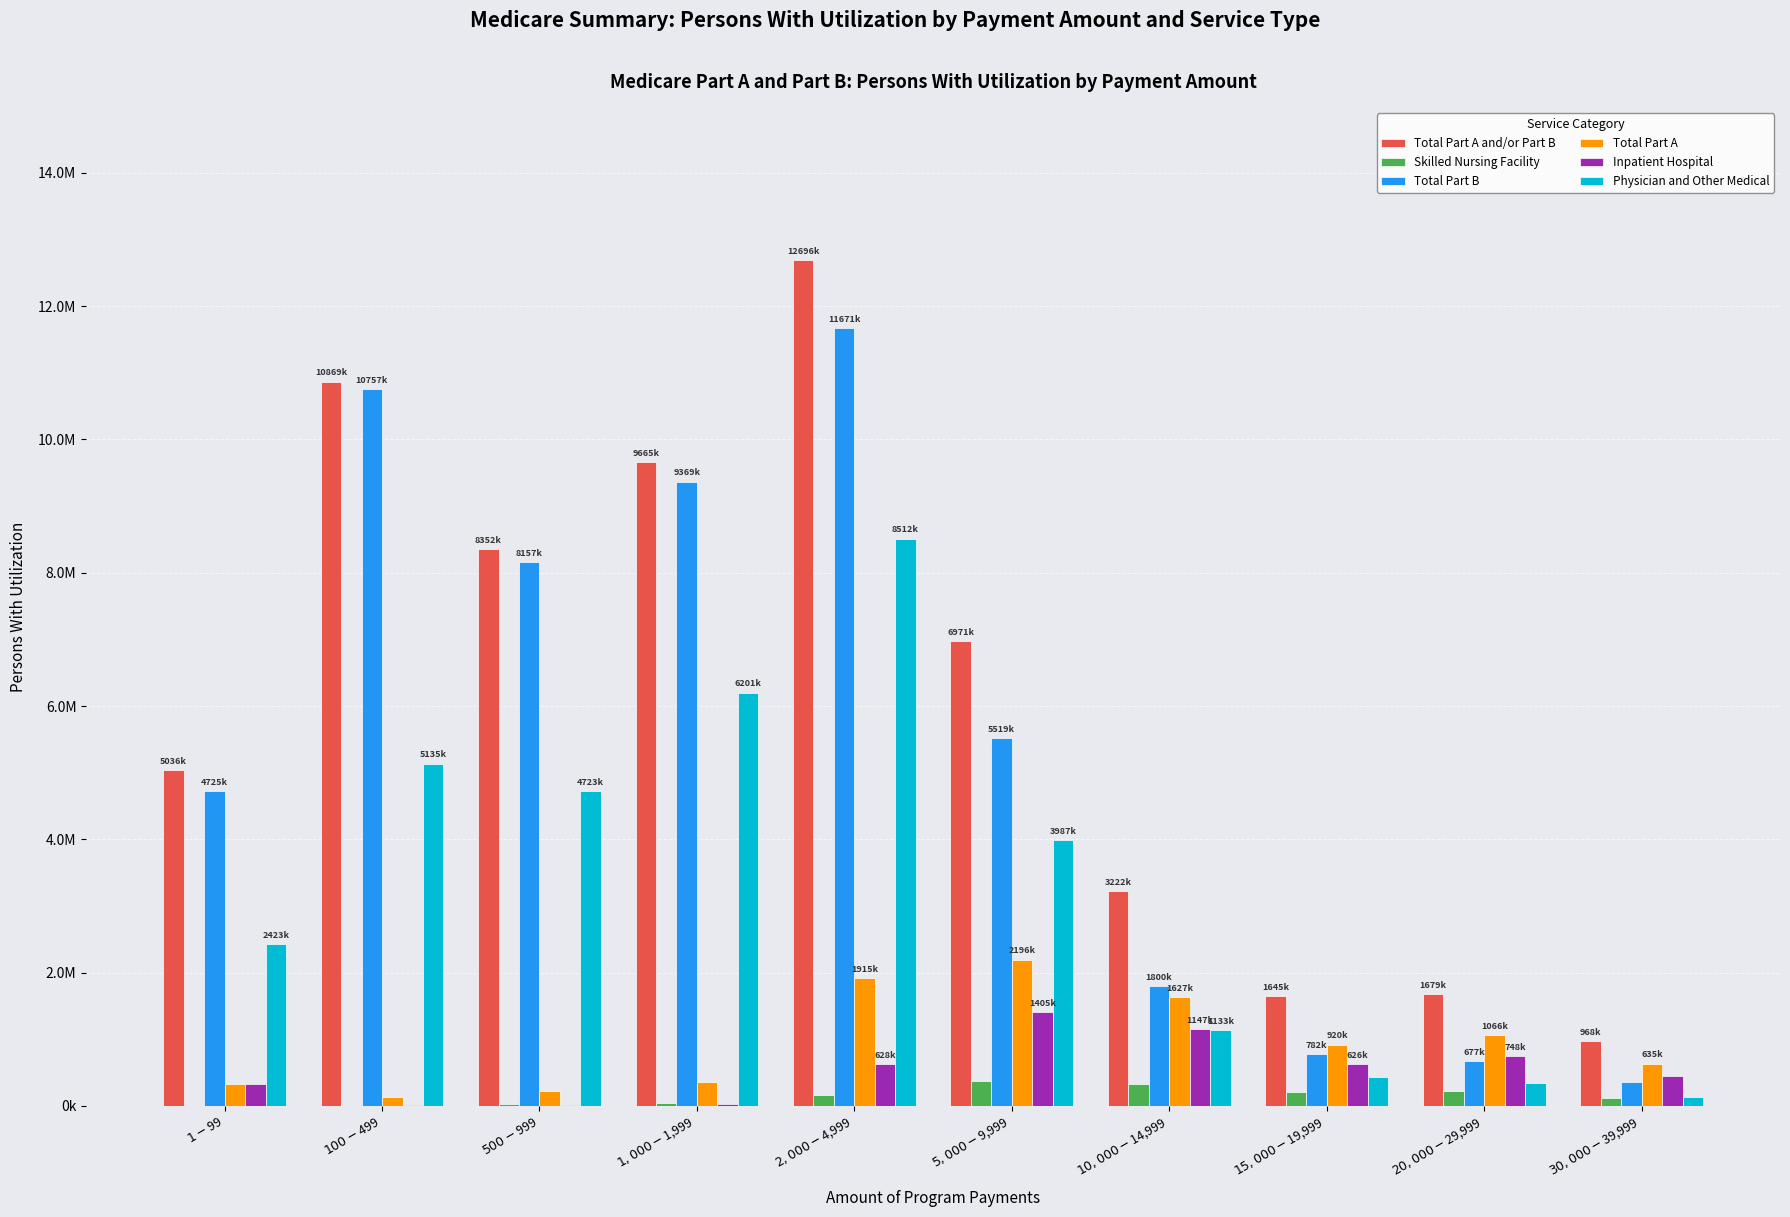

Which series has the widest spread of values?

Total Part A and/or Part B